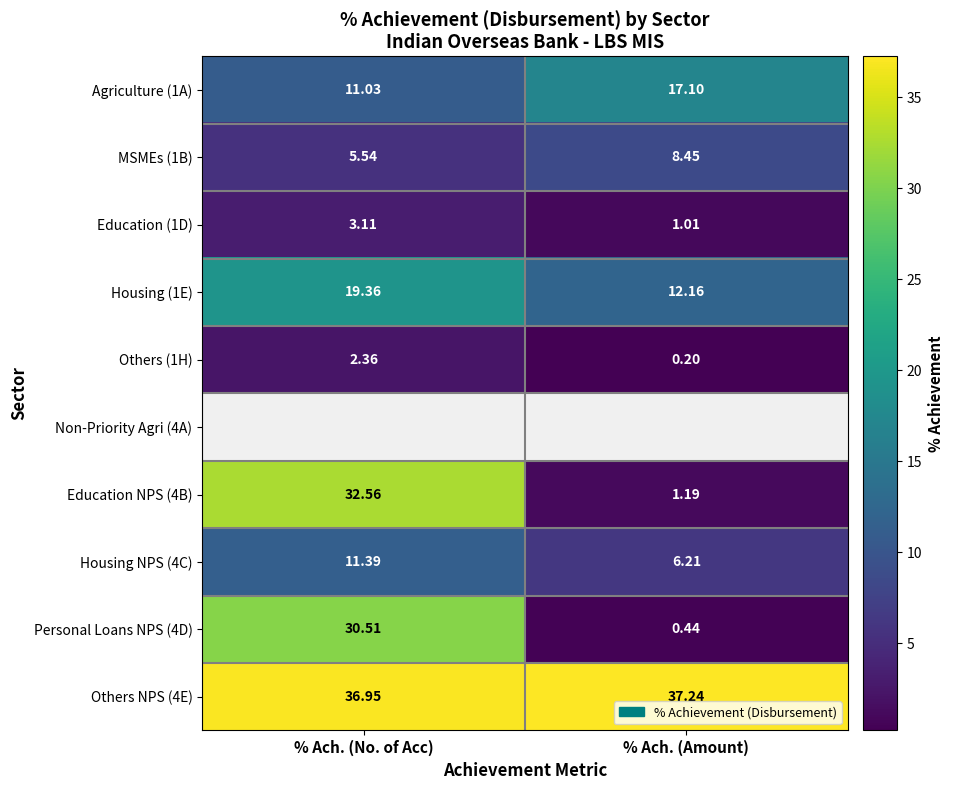

At how many categories does at least one series exceed 13?

2